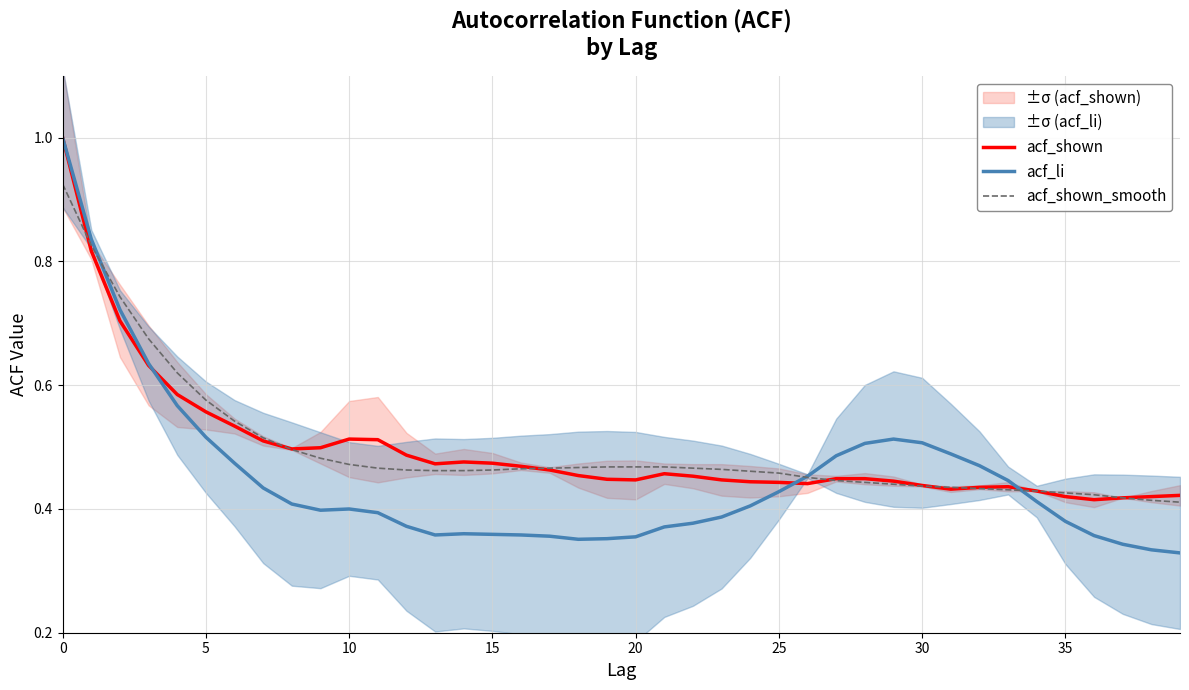

At how many categories does at least one series exceed 0?

40